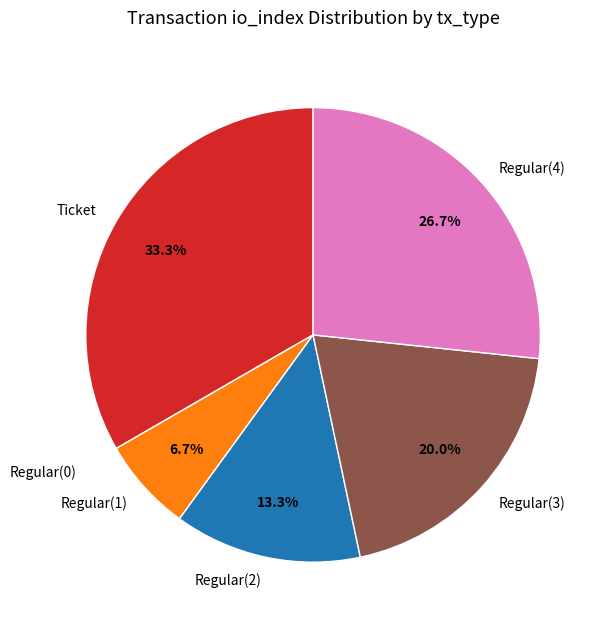

What percentage is NOT represented by Regular(3)?

80.0%